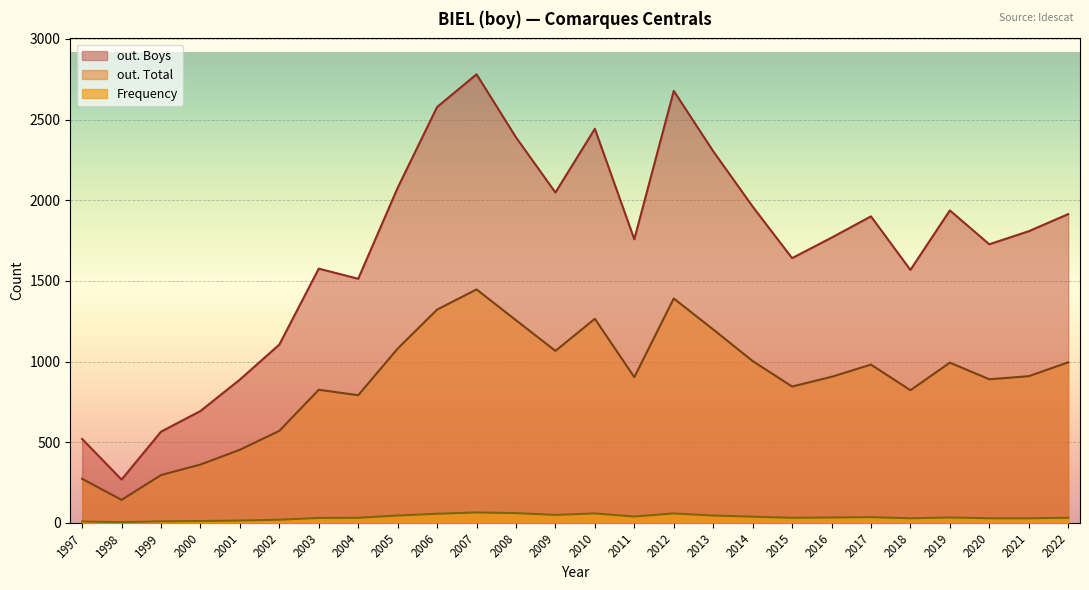

At which label does out. Boys first exceed 1808?

2005